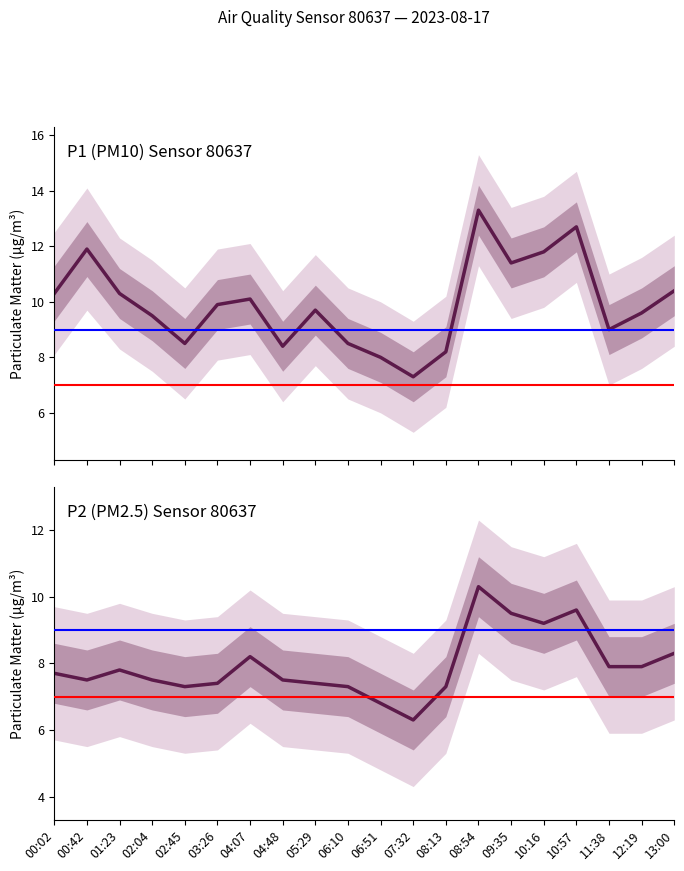

How many lines are shown in the chart?

2